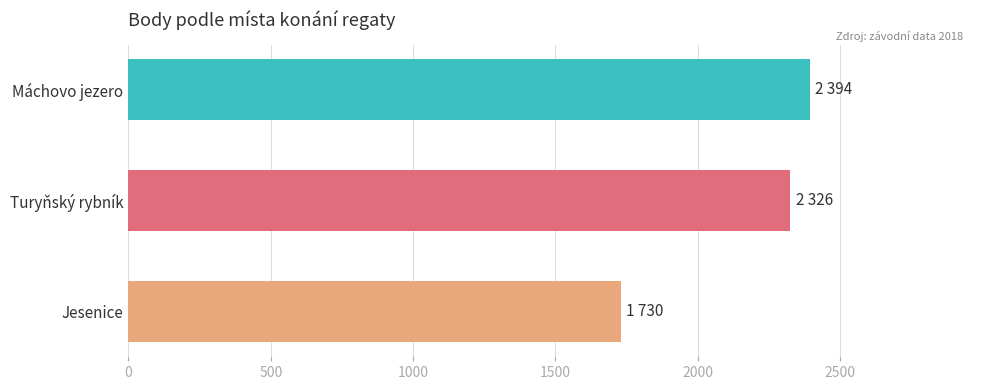

Is it true that the value at Turyňský rybník is 3874?

False